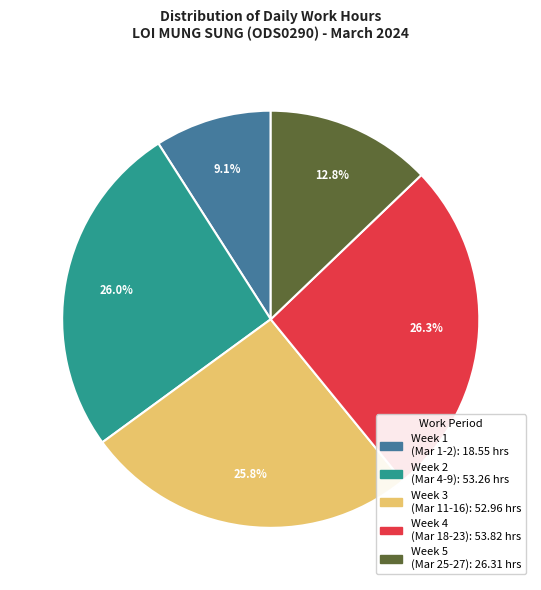

Does any single category account for the majority?

No